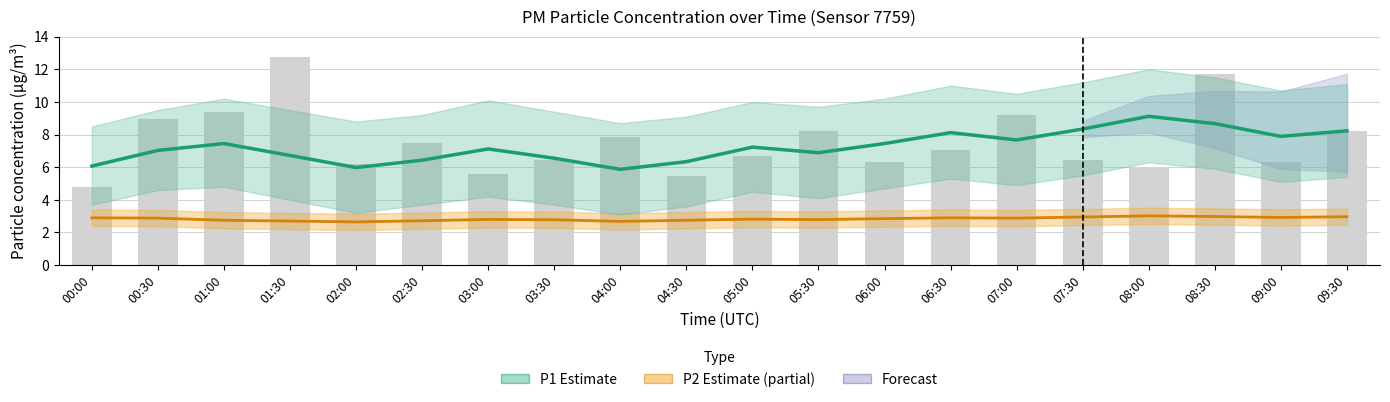

Count the number of categories in the chart.

20